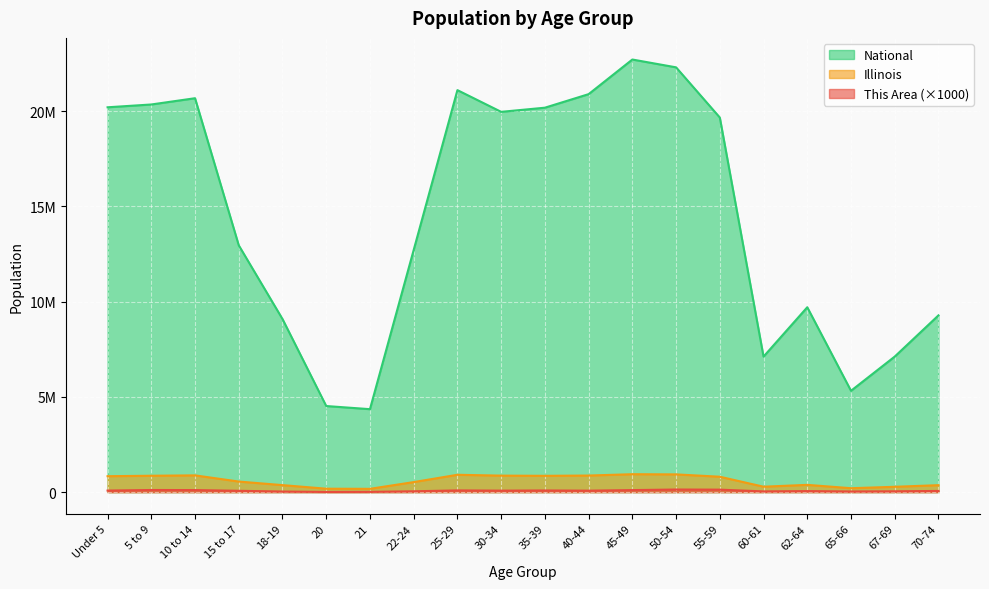

In National, how many points are higher than both neighbors (excluding endpoints)?

4